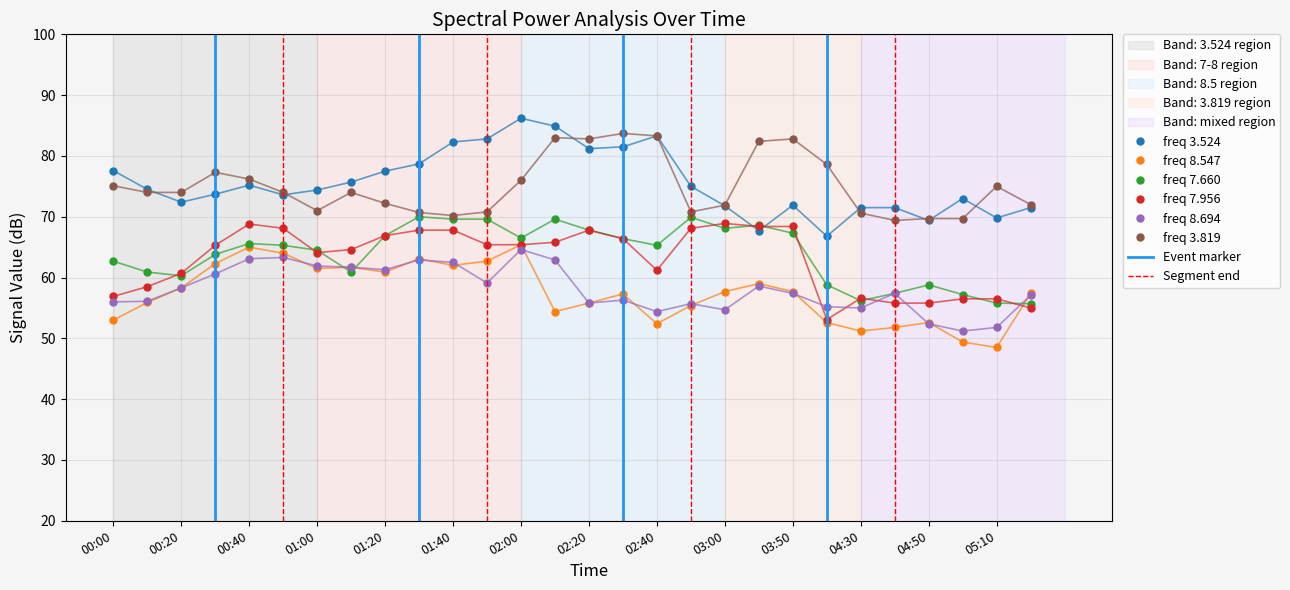

Reading right to left, transcribe all the data shown in this chart.

3.524: 06:00=71.5	05:10=69.8	05:00=73.0	04:50=69.4	04:40=71.5	04:30=71.5	04:00=66.8	03:50=71.9	03:40=67.7	03:00=71.8	02:50=75.0	02:40=83.3	02:30=81.5	02:20=81.2	02:10=84.9	02:00=86.2	01:50=82.8	01:40=82.3	01:30=78.7	01:20=77.5	01:10=75.7	01:00=74.4	00:50=73.6	00:40=75.2	00:30=73.7	00:20=72.4	00:10=74.5	00:00=77.6
8.547: 06:00=57.4	05:10=48.5	05:00=49.4	04:50=52.6	04:40=51.8	04:30=51.2	04:00=52.6	03:50=57.7	03:40=59.0	03:00=57.7	02:50=55.4	02:40=52.4	02:30=57.3	02:20=55.8	02:10=54.4	02:00=65.4	01:50=62.7	01:40=62.0	01:30=63.1	01:20=60.9	01:10=61.7	01:00=61.5	00:50=64.0	00:40=65.0	00:30=62.3	00:20=58.3	00:10=55.9	00:00=53.0
7.660: 06:00=55.7	05:10=55.8	05:00=57.2	04:50=58.8	04:40=57.4	04:30=56.2	04:00=58.8	03:50=67.3	03:40=68.6	03:00=68.1	02:50=69.9	02:40=65.3	02:30=66.4	02:20=67.8	02:10=69.6	02:00=66.5	01:50=69.6	01:40=69.6	01:30=70.0	01:20=66.9	01:10=60.9	01:00=64.5	00:50=65.3	00:40=65.6	00:30=63.8	00:20=60.3	00:10=60.9	00:00=62.7
7.956: 06:00=55.0	05:10=56.5	05:00=56.5	04:50=55.8	04:40=55.8	04:30=56.6	04:00=53.1	03:50=68.4	03:40=68.4	03:00=68.9	02:50=68.1	02:40=61.2	02:30=66.4	02:20=67.8	02:10=65.8	02:00=65.4	01:50=65.4	01:40=67.8	01:30=67.8	01:20=66.9	01:10=64.6	01:00=64.1	00:50=68.1	00:40=68.8	00:30=65.3	00:20=60.7	00:10=58.5	00:00=56.9
8.694: 06:00=57.1	05:10=51.8	05:00=51.2	04:50=52.4	04:40=57.4	04:30=55.0	04:00=55.2	03:50=57.4	03:40=58.6	03:00=54.7	02:50=55.7	02:40=54.4	02:30=56.3	02:20=55.8	02:10=62.9	02:00=64.6	01:50=59.1	01:40=62.5	01:30=62.9	01:20=61.3	01:10=61.7	01:00=61.9	00:50=63.3	00:40=63.1	00:30=60.6	00:20=58.3	00:10=56.1	00:00=56.0
3.819: 06:00=72.0	05:10=75.0	05:00=69.7	04:50=69.7	04:40=69.4	04:30=70.6	04:00=78.6	03:50=82.8	03:40=82.4	03:00=71.9	02:50=70.8	02:40=83.3	02:30=83.7	02:20=82.8	02:10=83.0	02:00=76.0	01:50=70.8	01:40=70.2	01:30=70.7	01:20=72.2	01:10=74.0	01:00=71.0	00:50=74.0	00:40=76.2	00:30=77.3	00:20=74.0	00:10=74.0	00:00=75.1